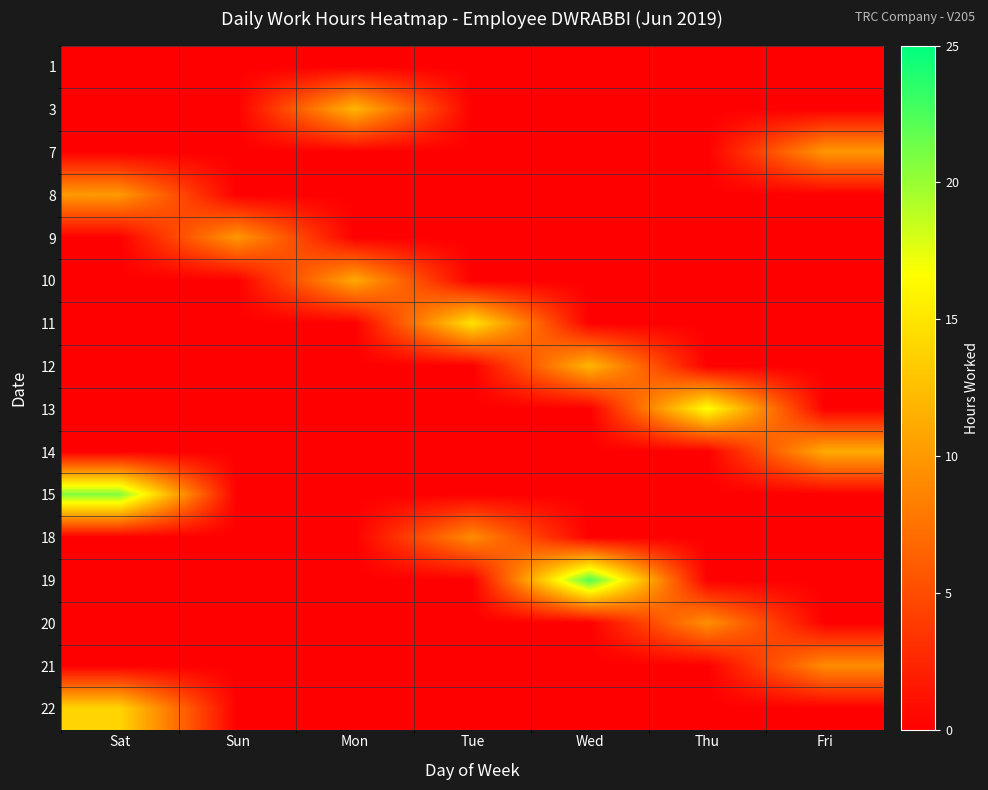

What is the difference between the highest and lowest values at Sun?

9.9